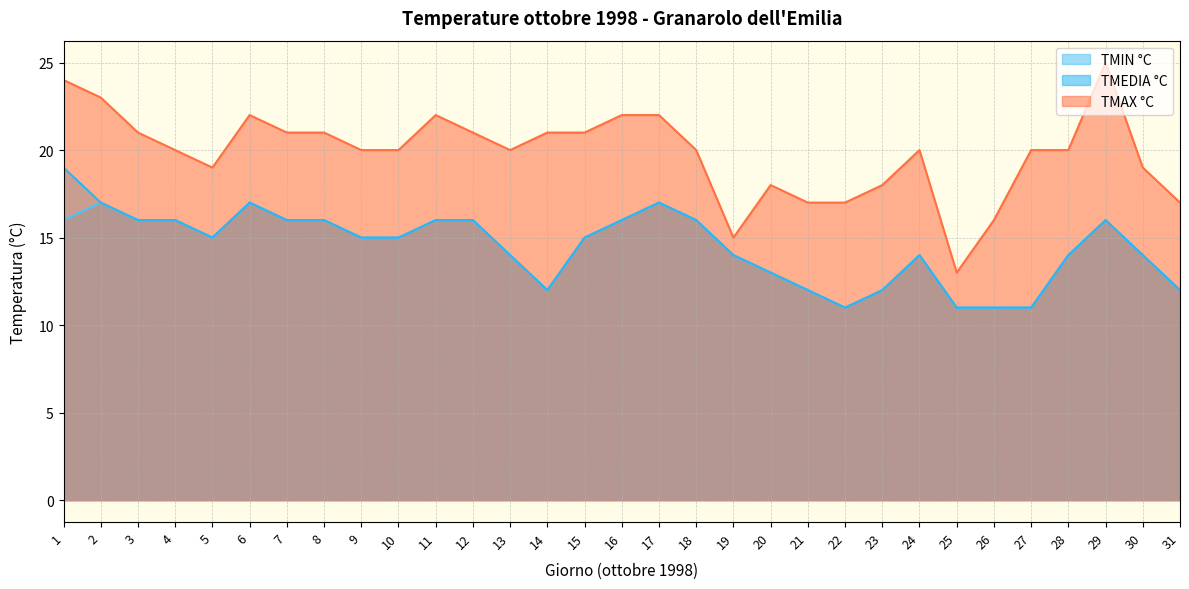

What is the minimum value shown in the chart?

11